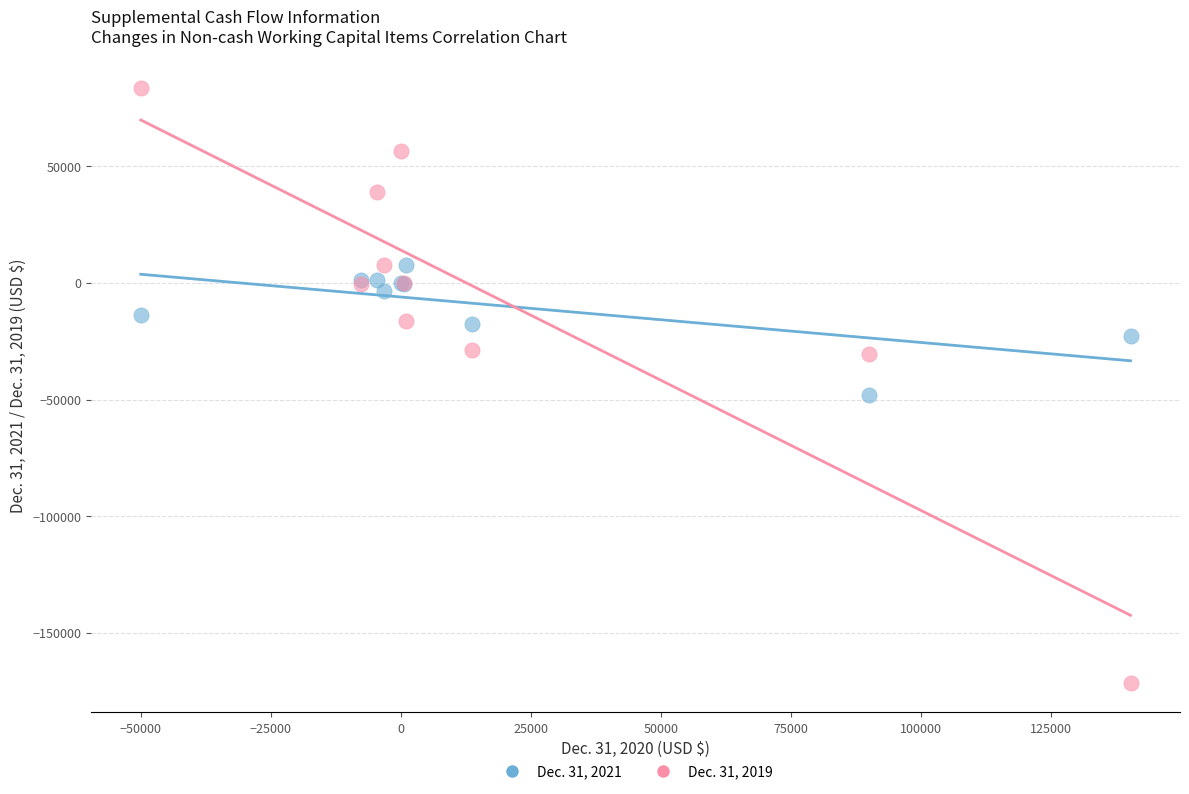

What is the X range (max minus min) for the scatter plot?

190330